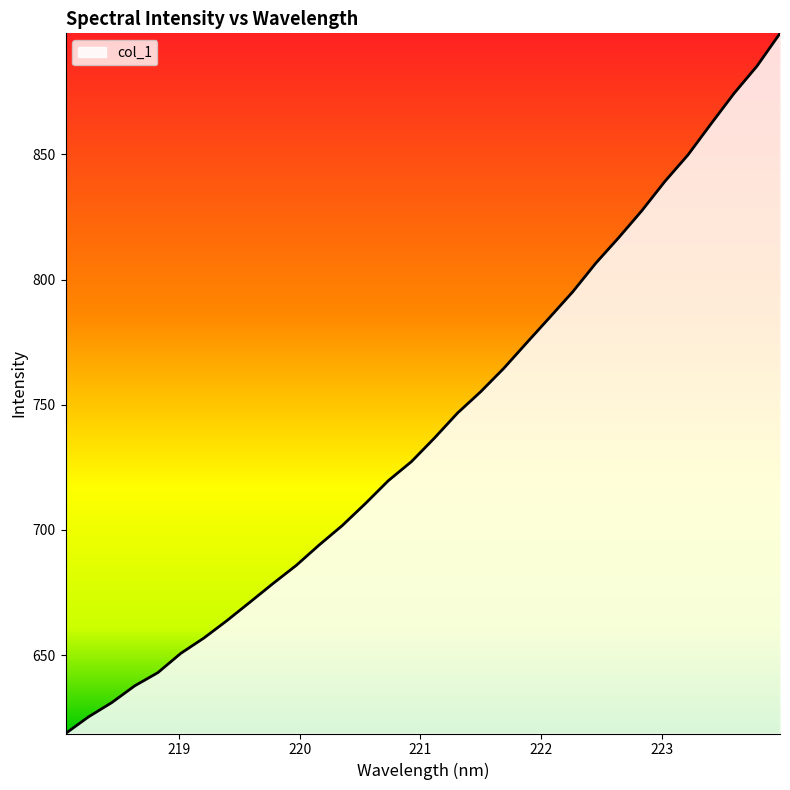

What is the difference between the maximum and minimum values?

279.7